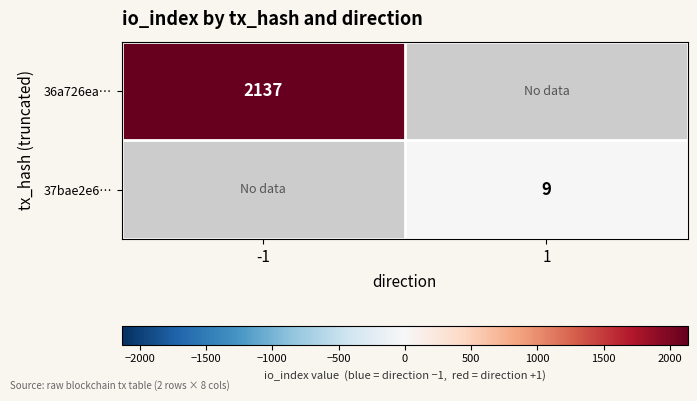

The value of 36a726ea… at -1 is 3263. True or false?

False